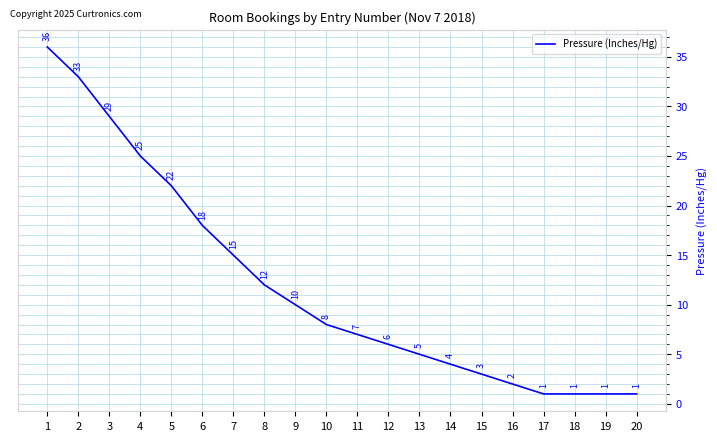

True or false: the data shows 2 at 16.

True